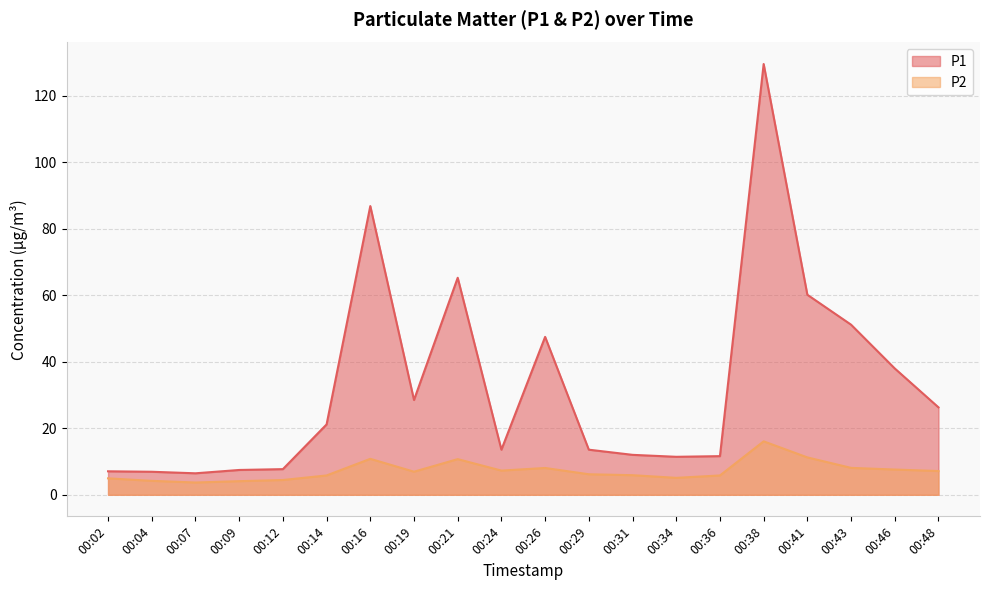

What is the total value across all series at 00:26?

55.6